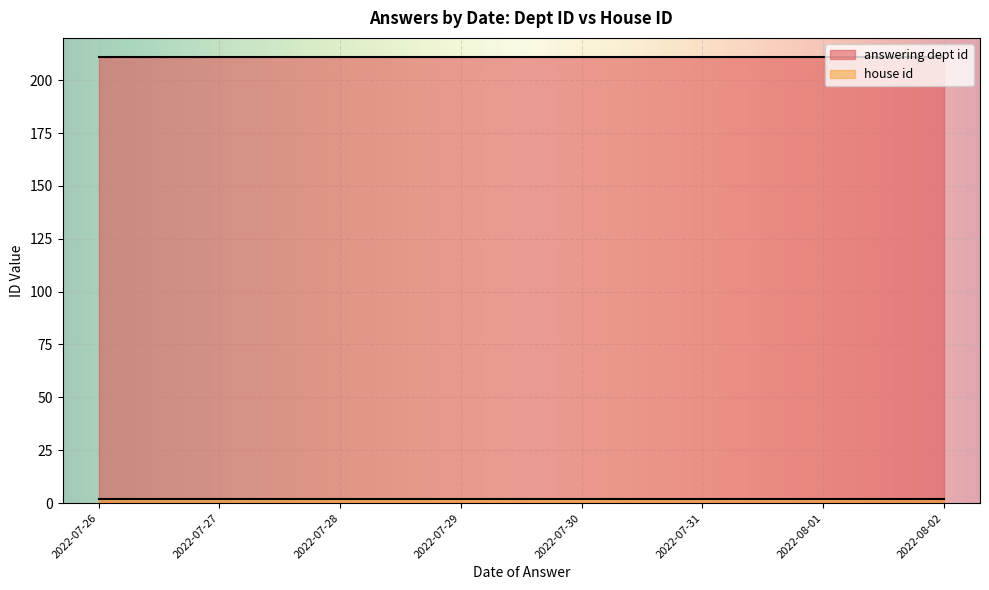

True or false: answering dept id and house id intersect in this chart.

False